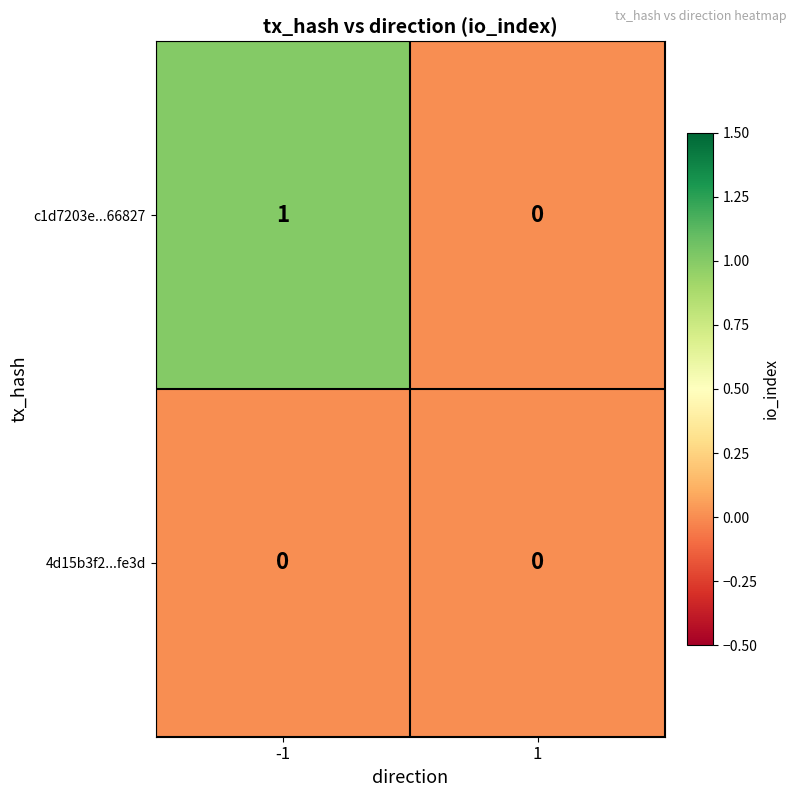

Which series has the largest range (max minus min)?

c1d7203e...66827